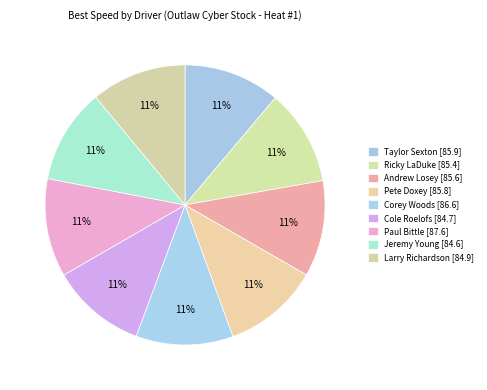

Count the number of slices in the pie.

9